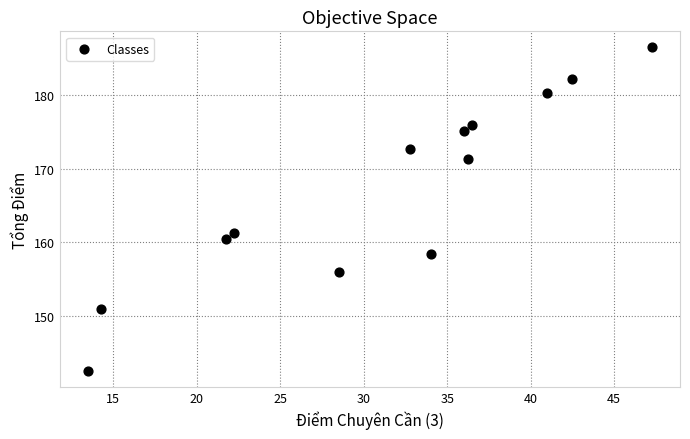

What is the range of X values (max minus min)?

33.8